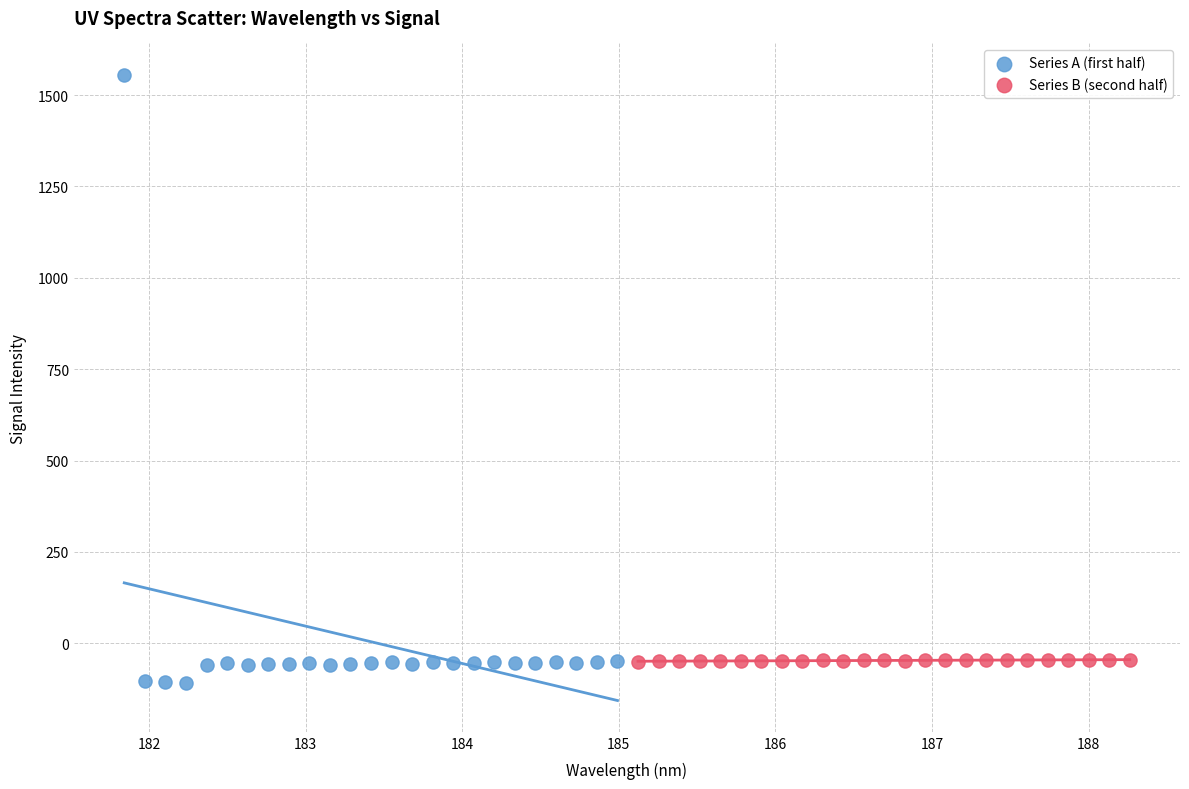

What are all the series names shown in the legend?

Series A (first half), Series B (second half)